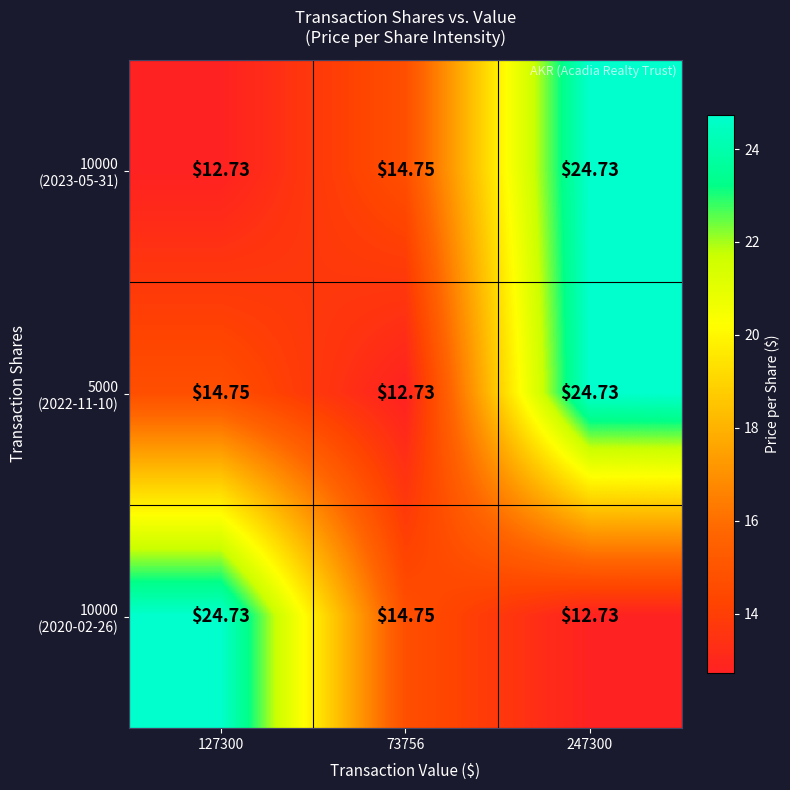

Which series changed the most between 73756 and 247300?

5000 (2022-11-10)